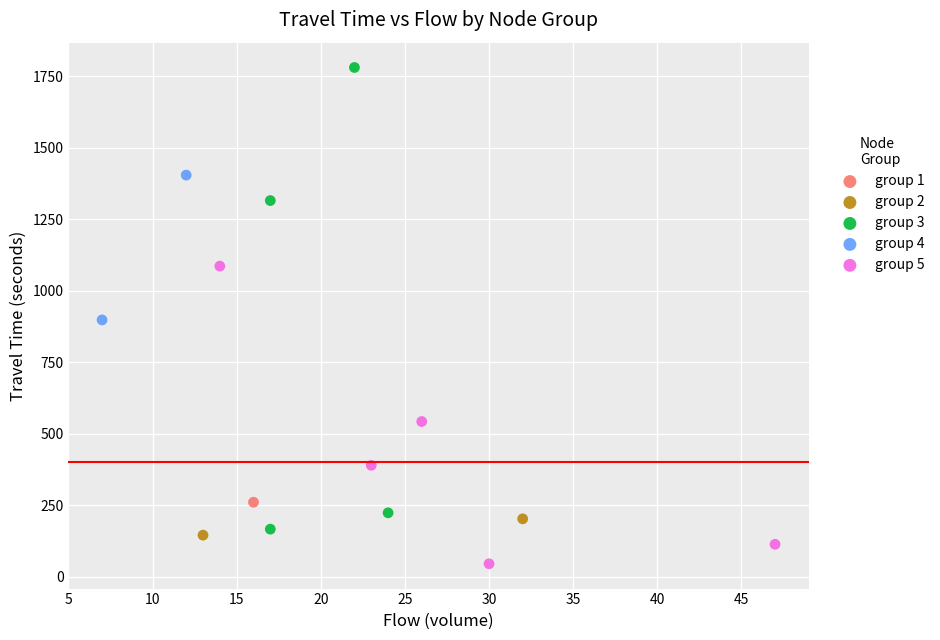

What are all the series names shown in the legend?

group 1, group 2, group 3, group 4, group 5